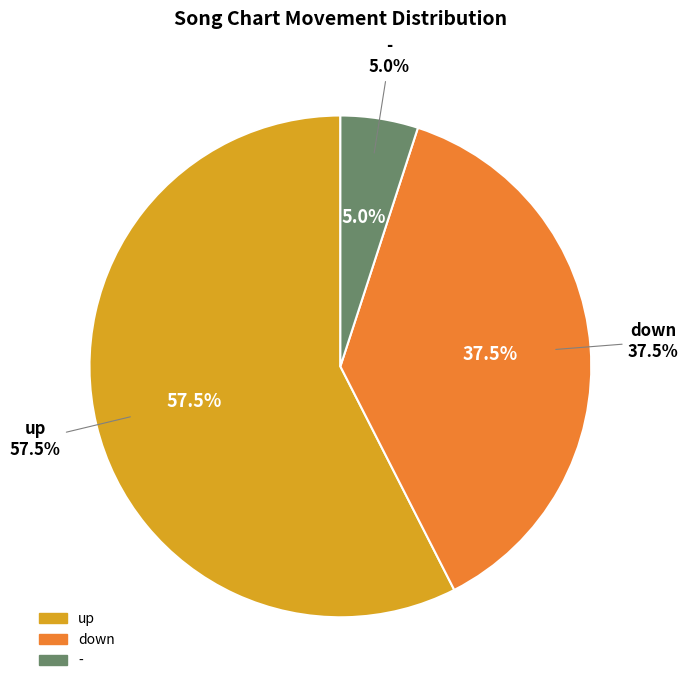

Is up the majority of the pie?

Yes